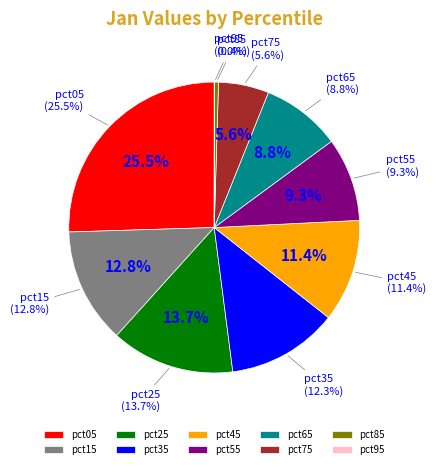

Is there a majority slice in this chart?

No